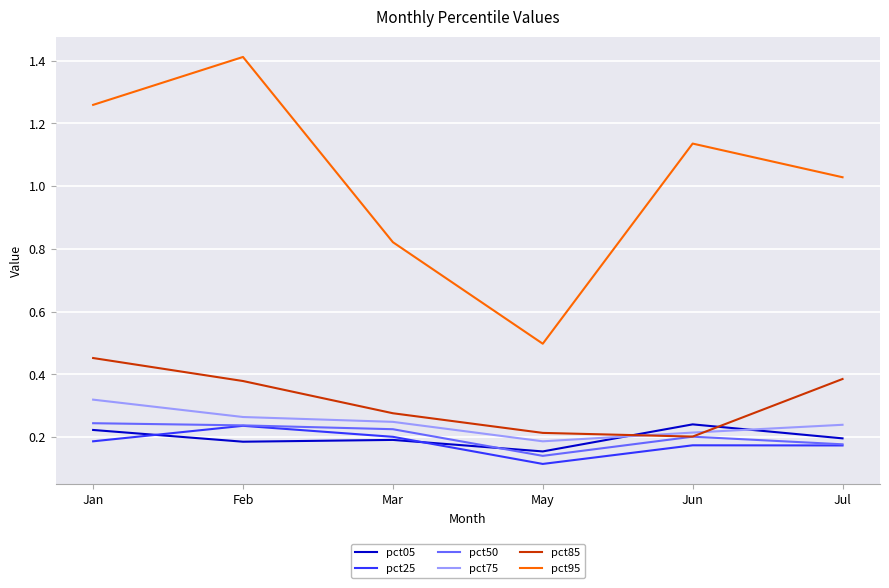

At which label is pct25 closest to 0?

May